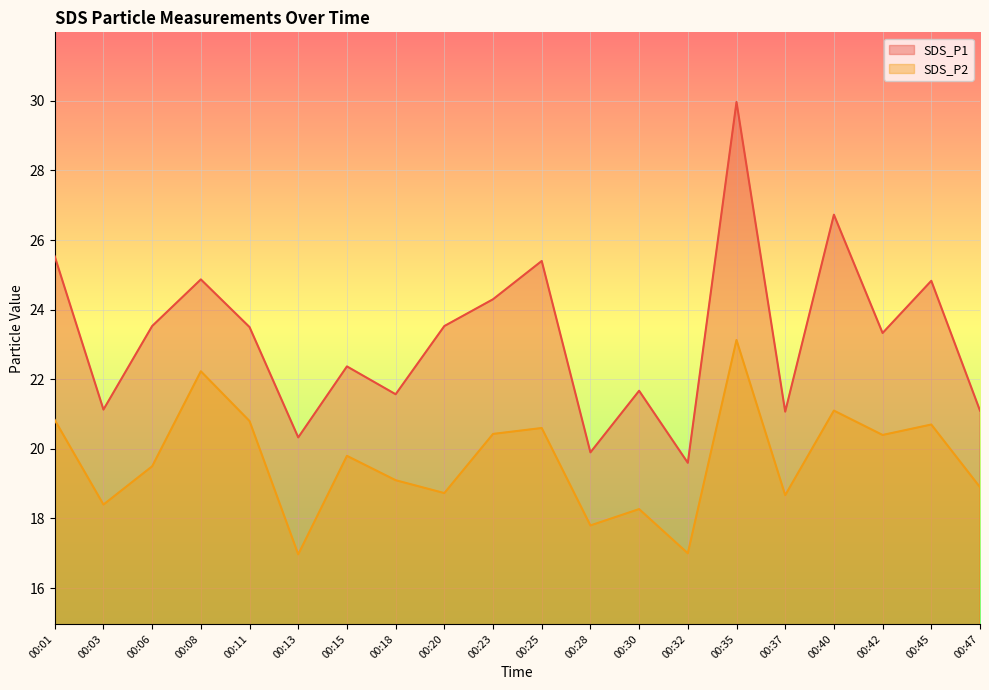

What is the value of the SDS_P2 point at the 7th from the left?

19.8